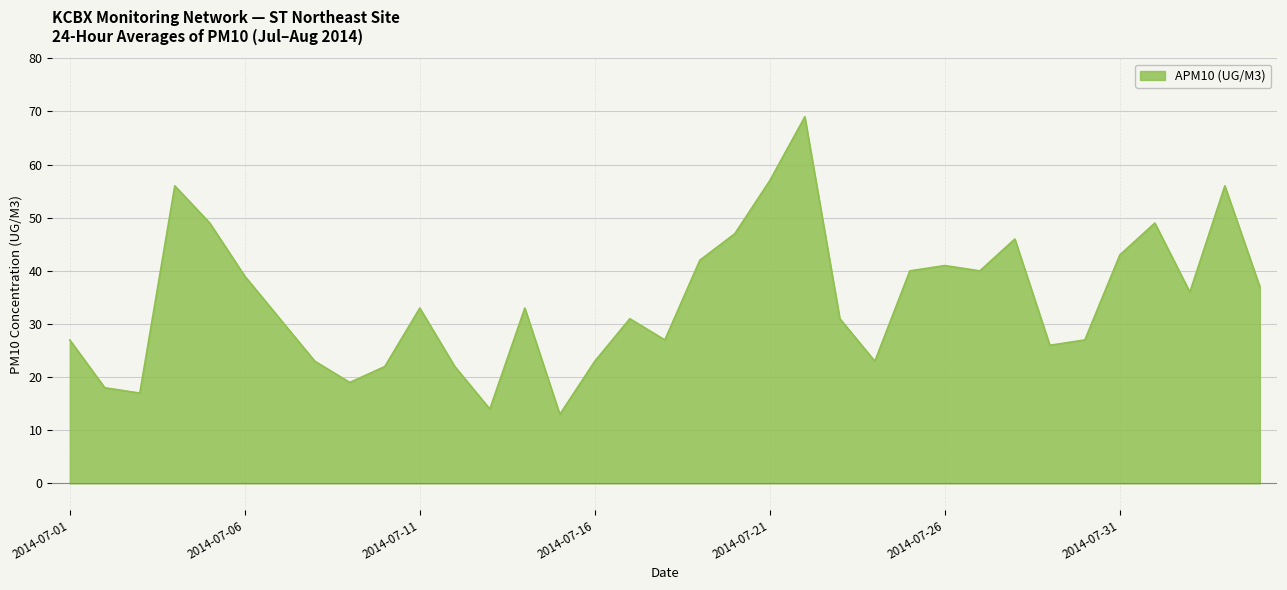

What is the difference between the maximum and minimum values?

56